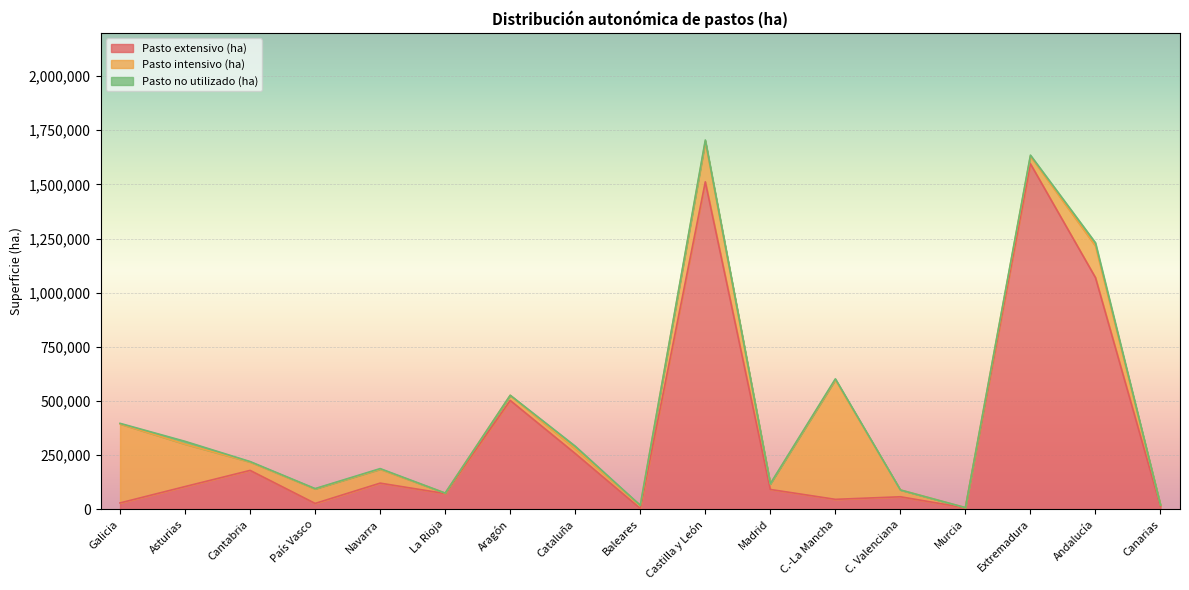

True or false: Pasto no utilizado (ha) and Pasto extensivo (ha) intersect in this chart.

False